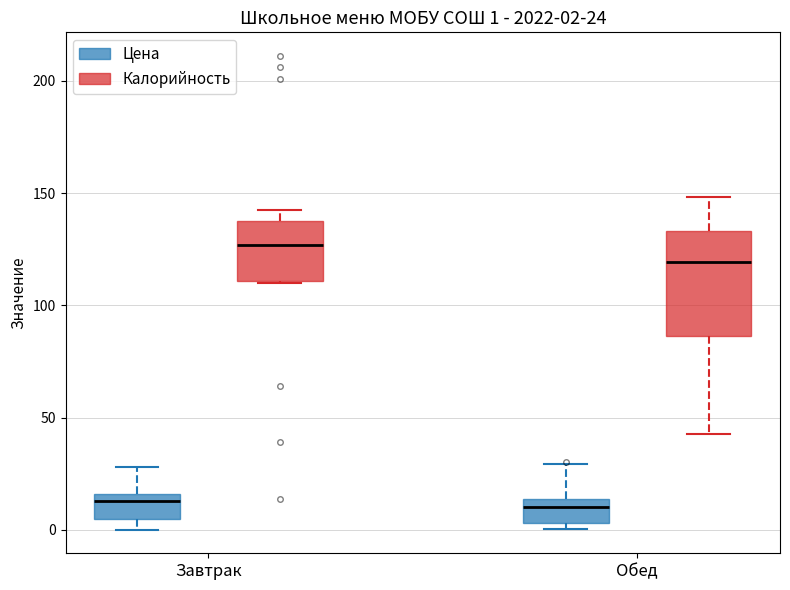

Which box is the tallest, from its lower edge to its upper edge?

Обед (Калорийность)